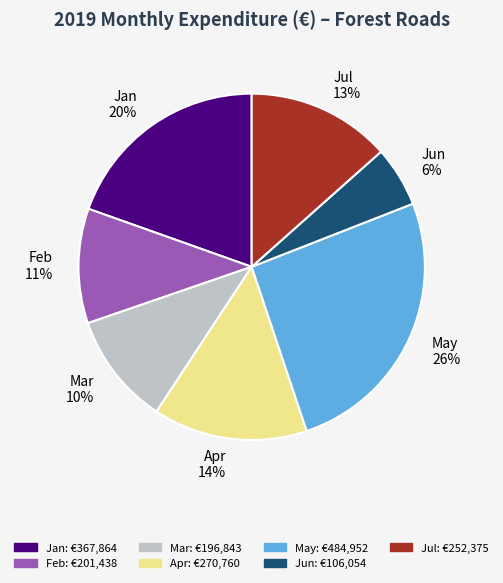

Combined, do Jul 13% and May 26% account for over 50%?

No